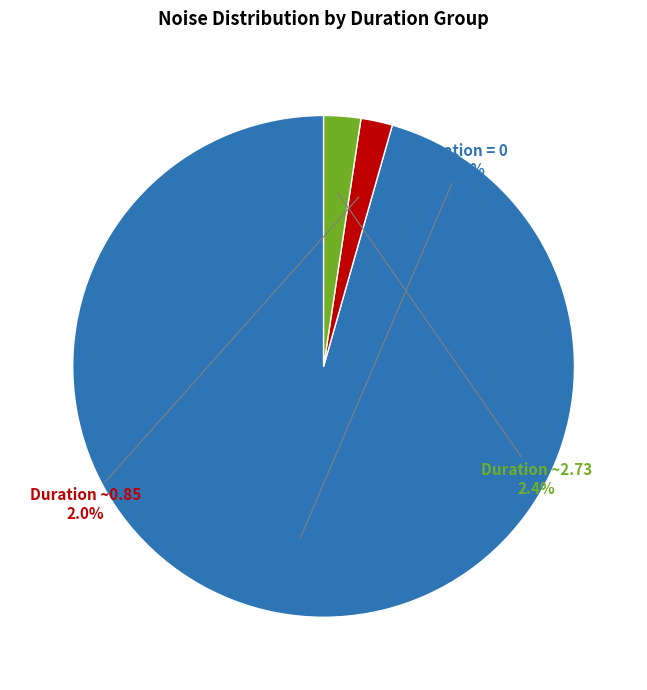

Does Duration ~2.73 represent more than half of the total?

No